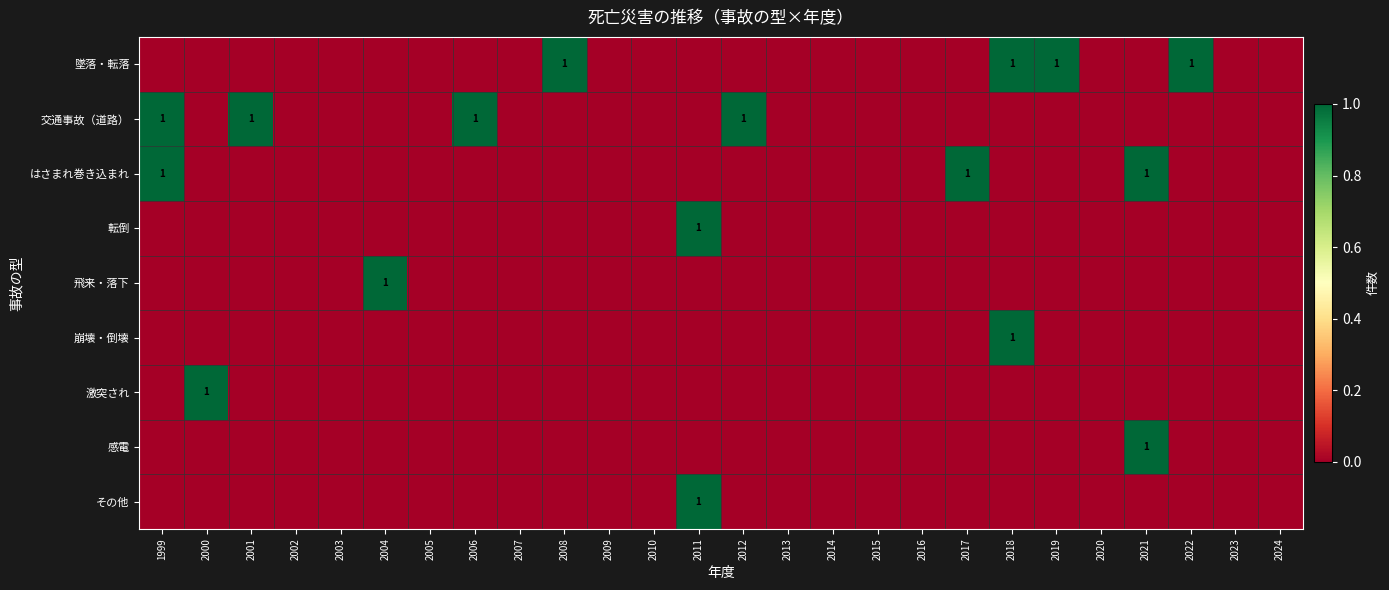

Is it true that 感電 equals 0 at 2006?

True